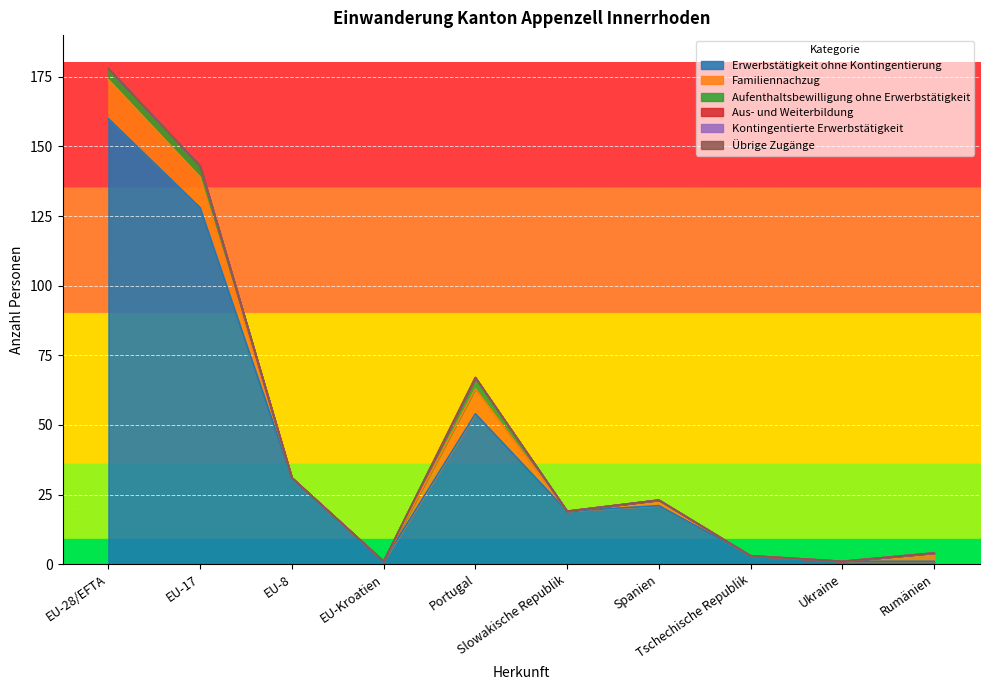

Which category has the lowest value in the Übrige Zugänge series?

EU-28/EFTA